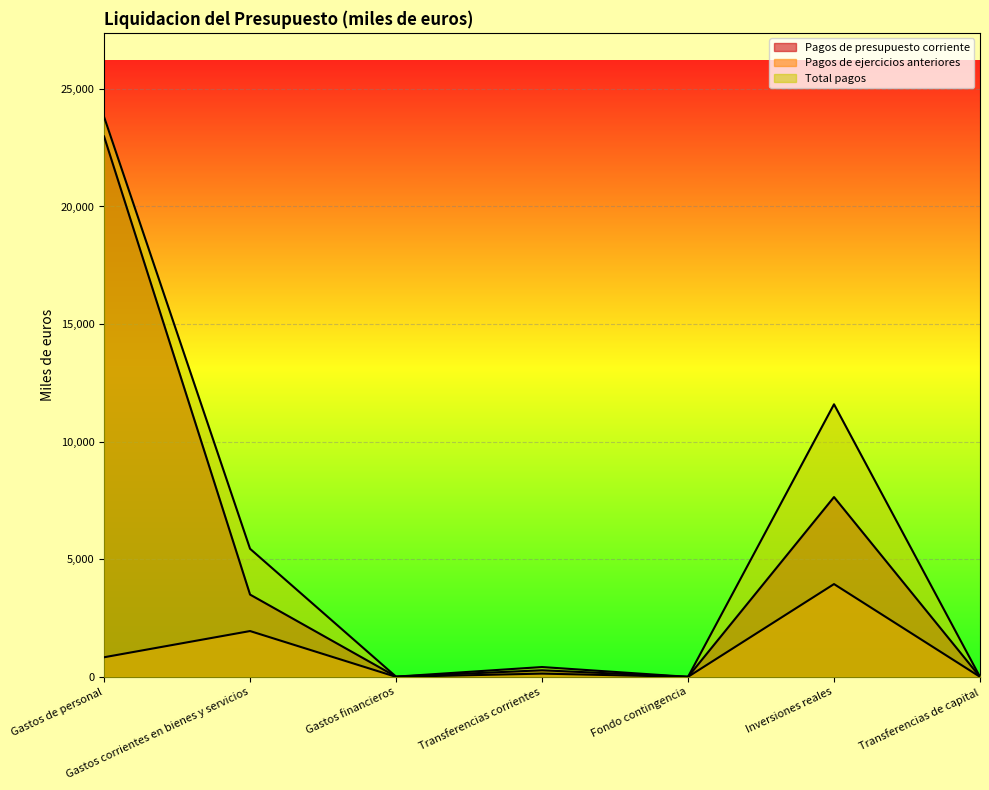

At which category is the sum across all series the highest?

Gastos de personal